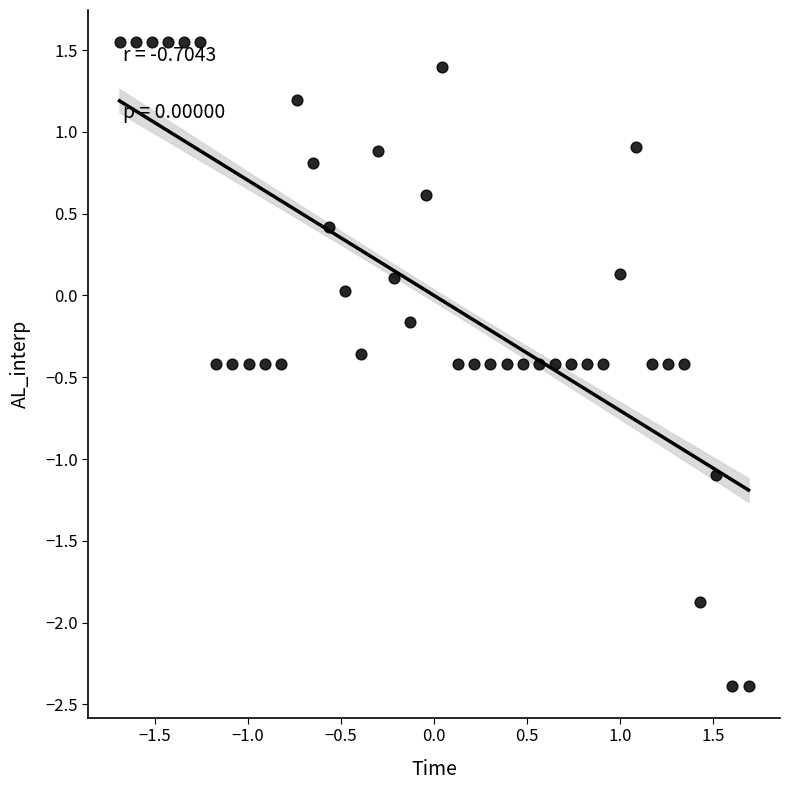

What is the range of X values (max minus min)?

3.4